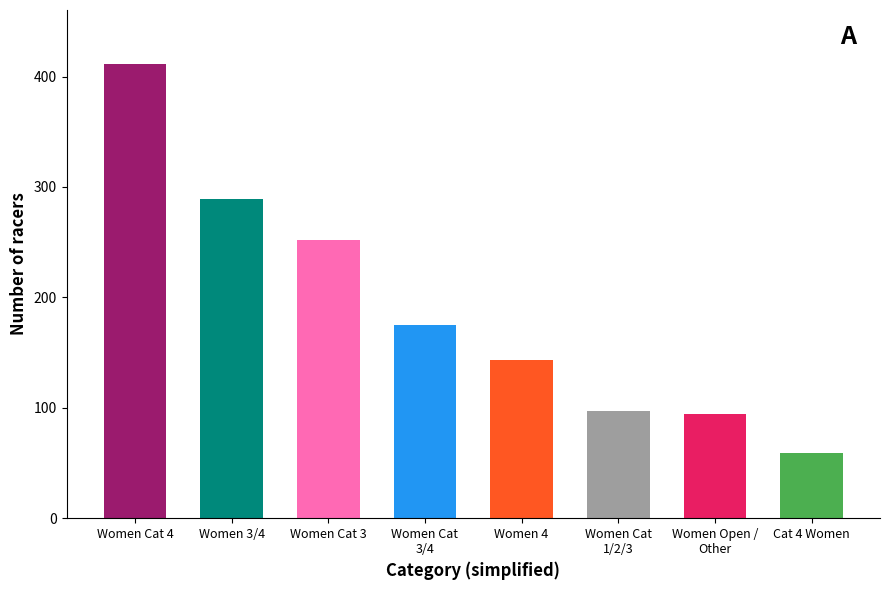

What is the greatest value displayed?

411